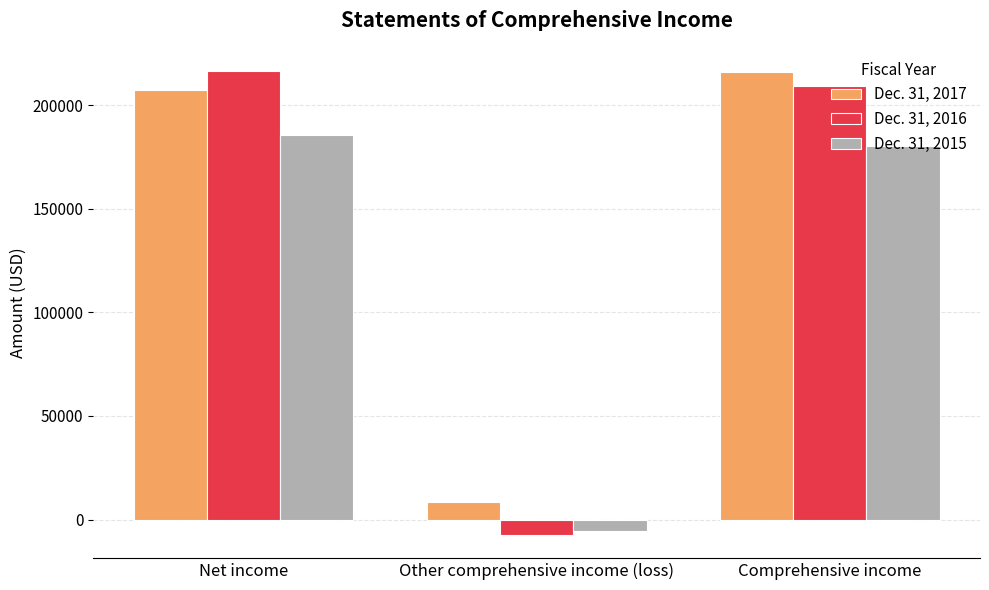

What is the total value across all series at Net income?

609772